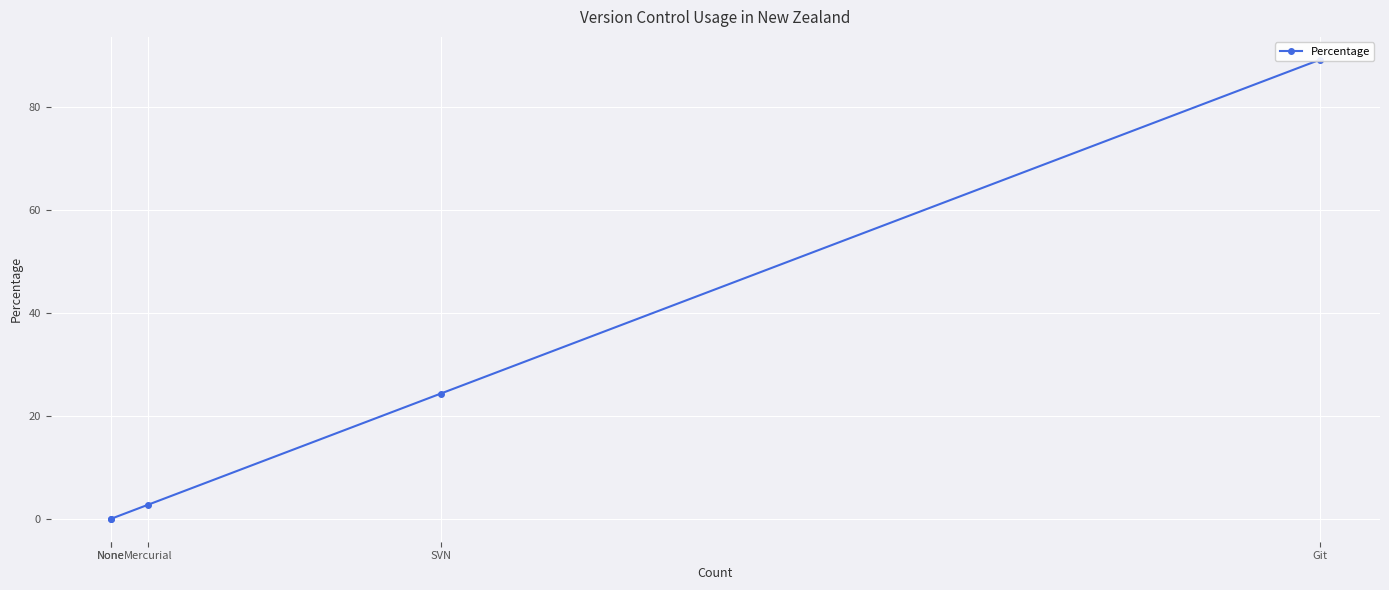

How many lines are shown in the chart?

1